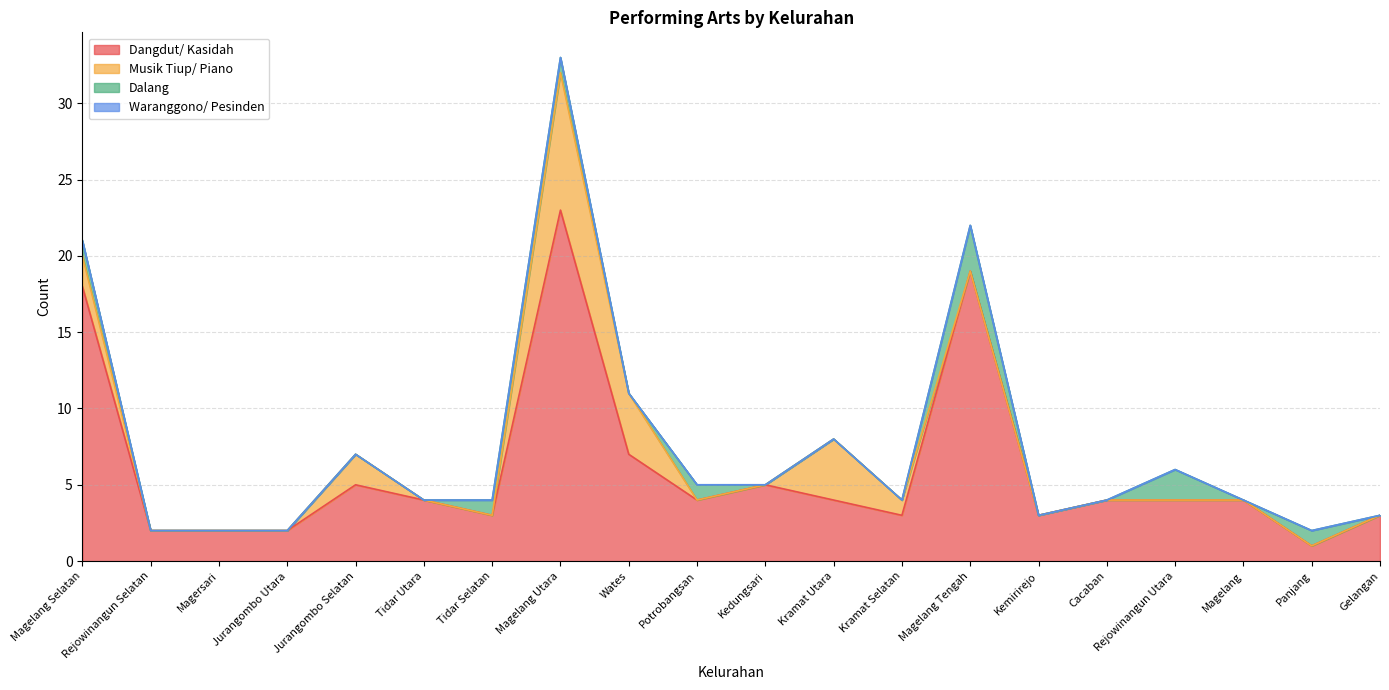

Reading right to left, extract all data points from this chart.

Dangdut/ Kasidah: 3	1	4	4	4	3	19	3	4	5	4	7	23	3	4	5	2	2	2	18
Musik Tiup/ Piano: 0	0	0	0	0	0	0	1	4	0	0	4	9	0	0	2	0	0	0	2
Dalang: 0	1	0	2	0	0	3	0	0	0	1	0	1	1	0	0	0	0	0	1
Waranggono/ Pesinden: 0	0	0	0	0	0	0	0	0	0	0	0	0	0	0	0	0	0	0	0